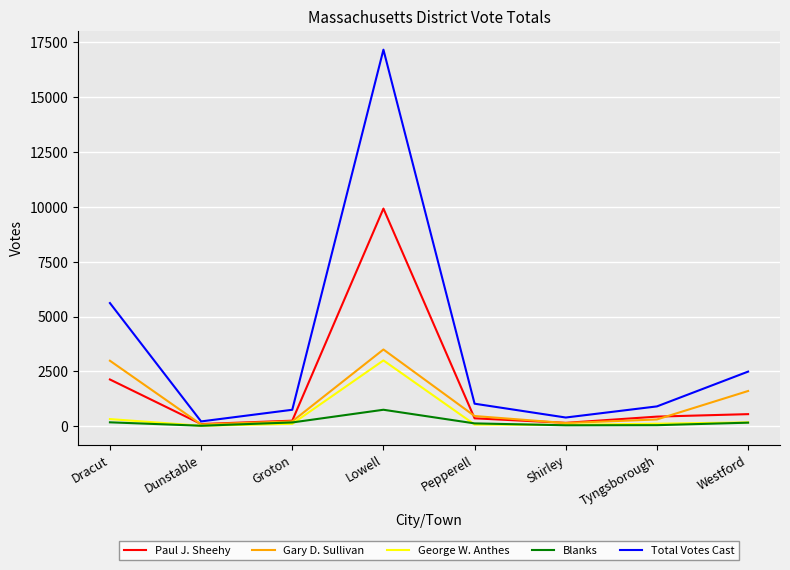

Is it true that Gary D. Sullivan equals 143 at Shirley?

True